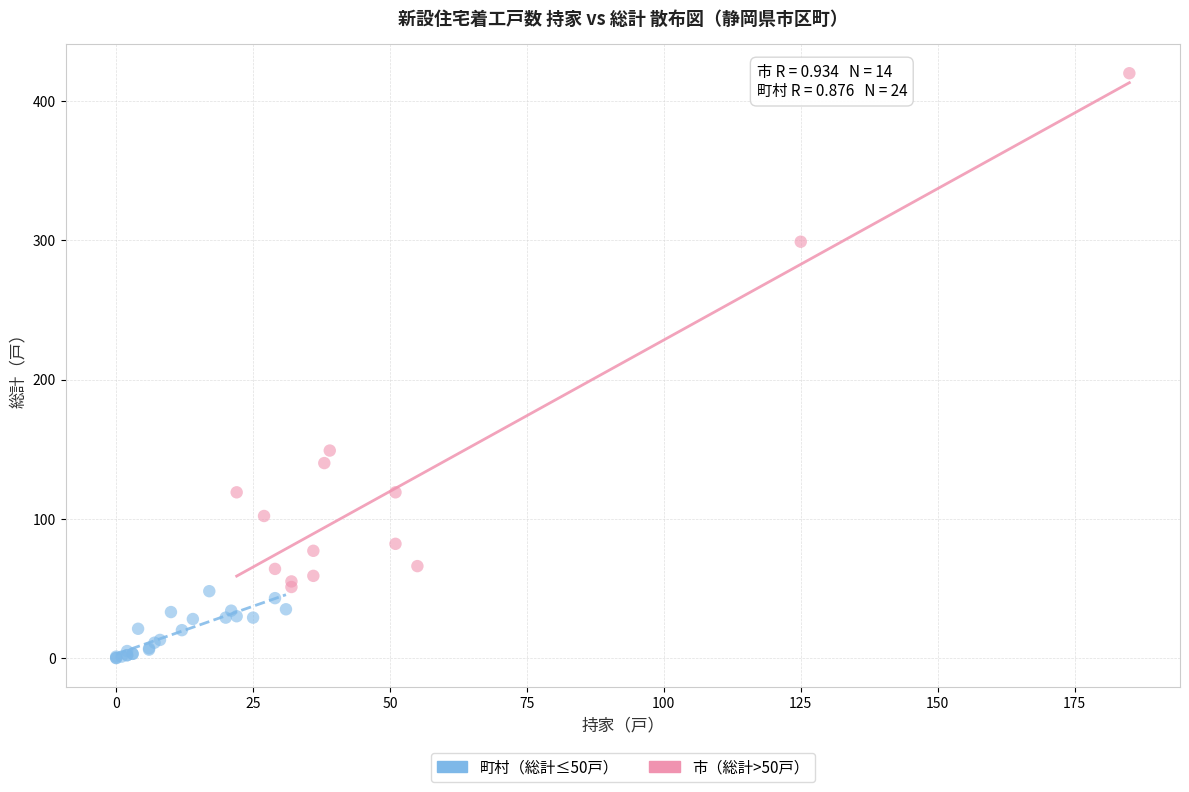

Which series has the largest Y range (max minus min)?

市（総計>50戸）